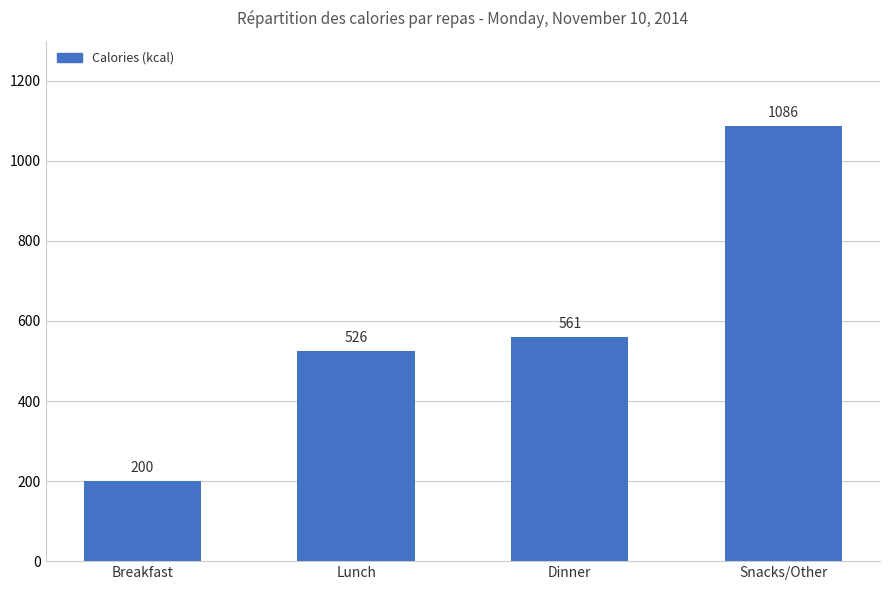

At which label is the value closest to 643?

Dinner